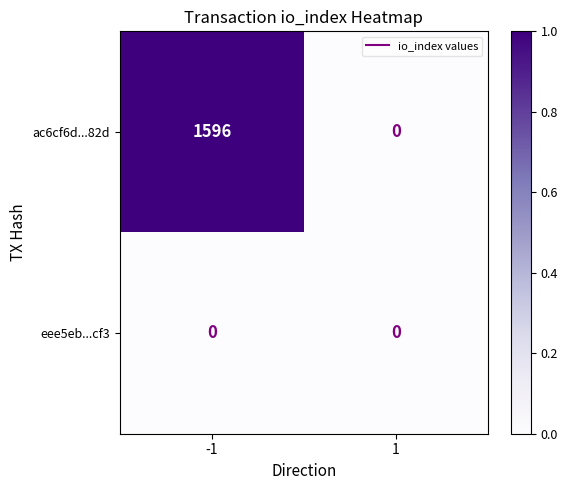

What is the total value across all series at -1?

1596